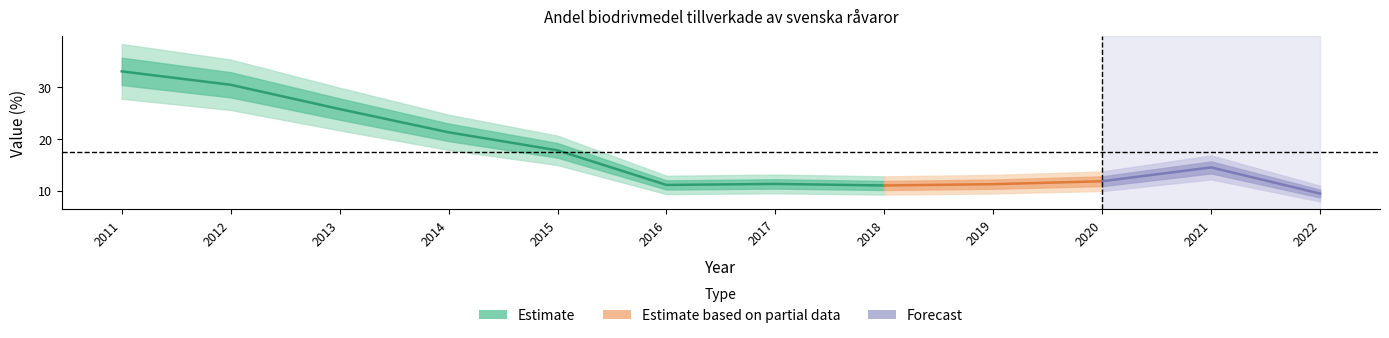

What is the maximum value shown in the chart?

33.1